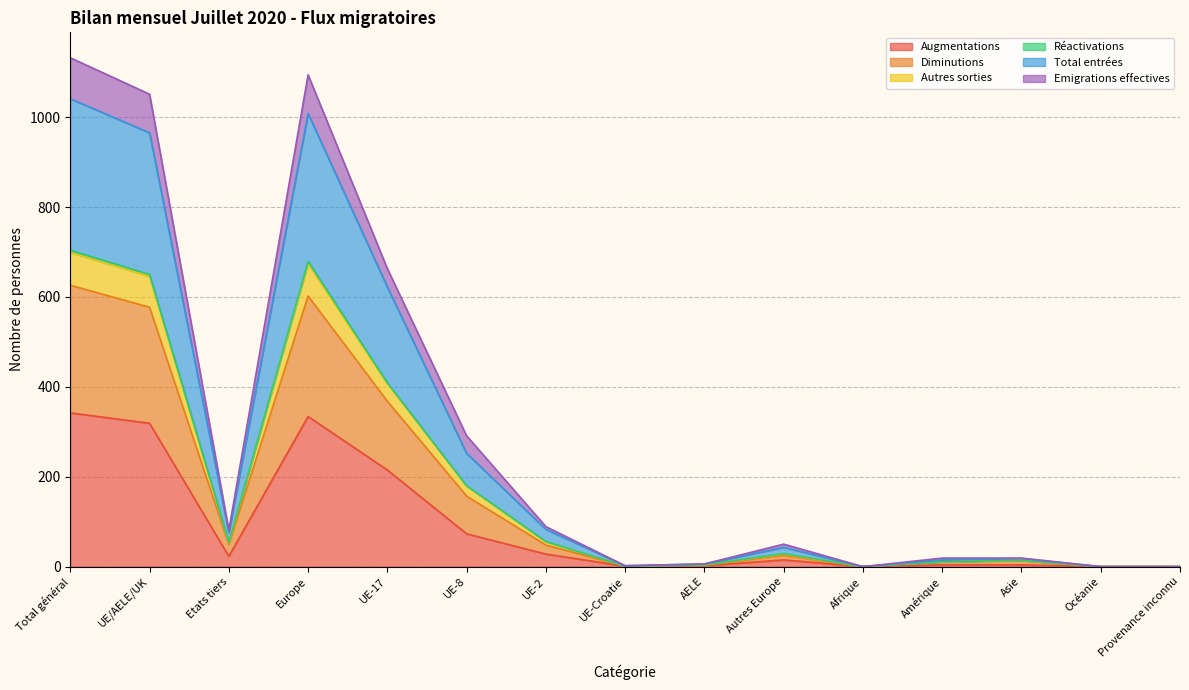

Between Europe and Amérique, which is larger?

Europe